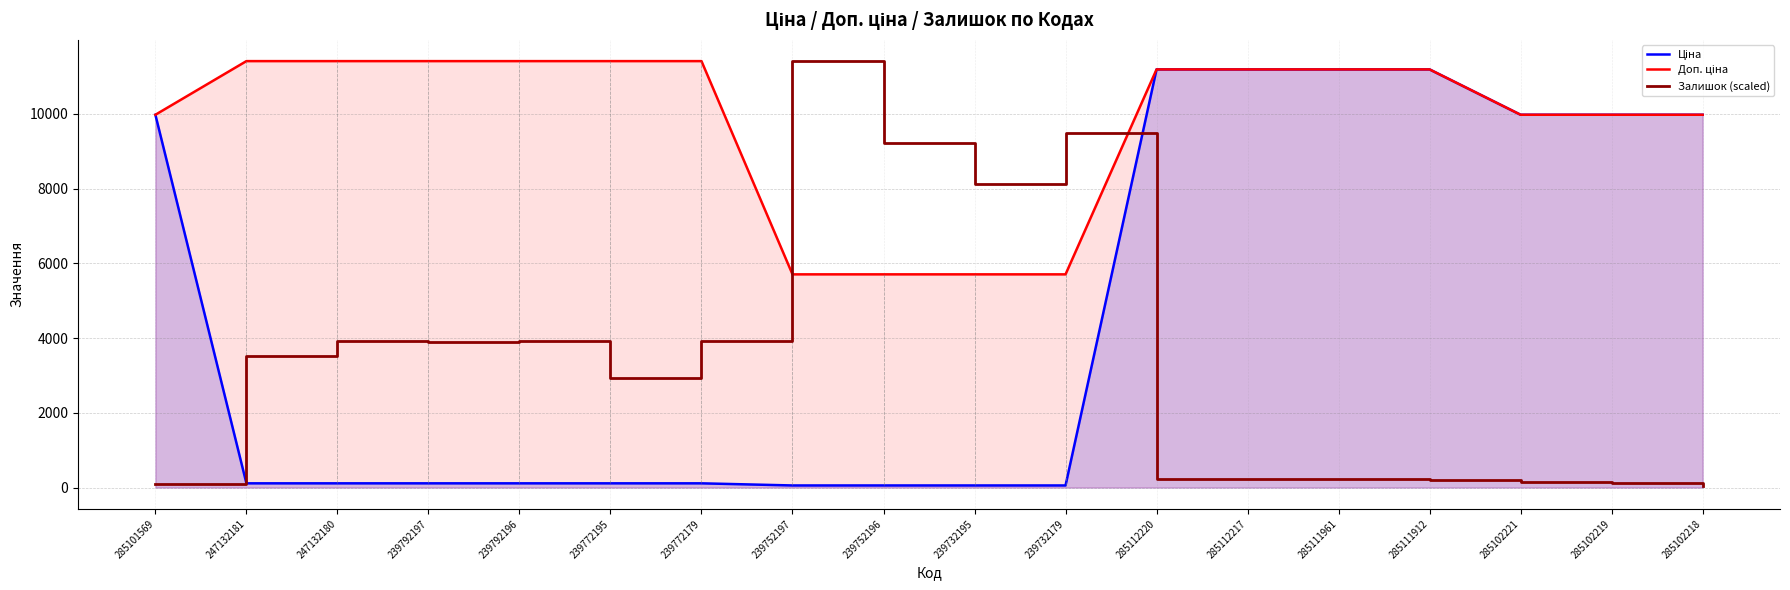

At which category does Залишок (scaled) reach its first local peak?

247132180